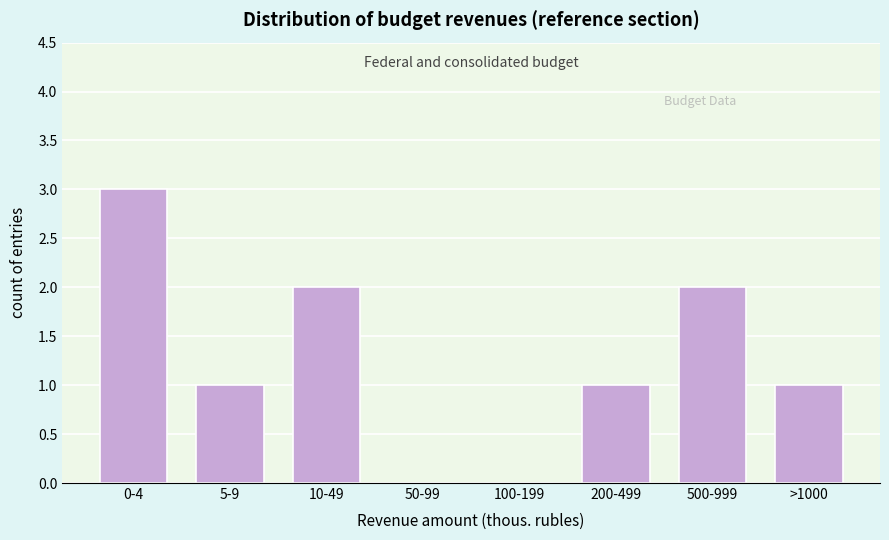

Reading left to right, transcribe all the data shown in this chart.

0-4=3	5-9=1	10-49=2	50-99=0	100-199=0	200-499=1	500-999=2	>1000=1